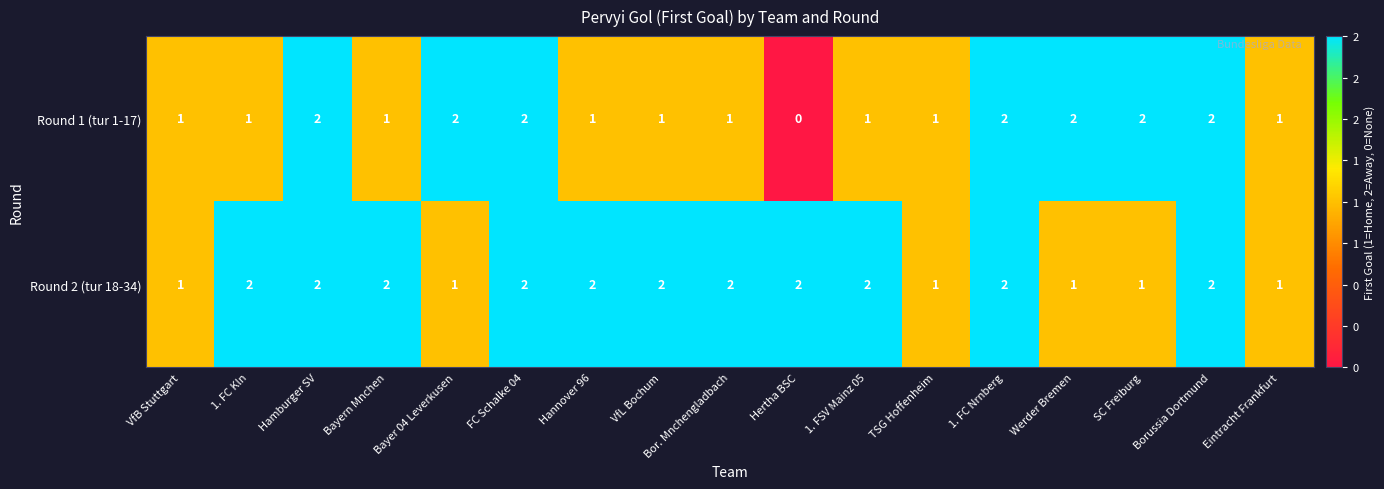

How many Round 1 (tur 1-17) values are between 1 and 2?

16